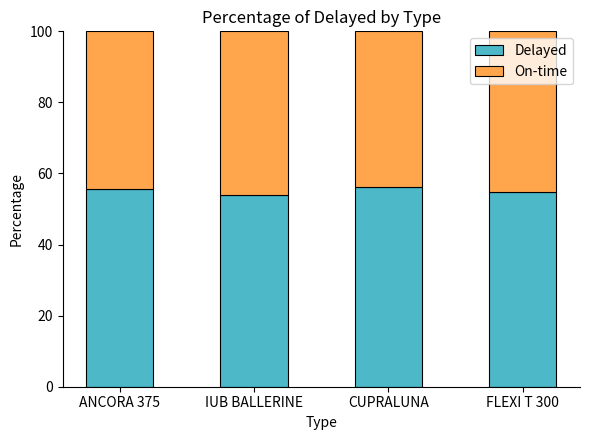

How many categories are shown in the chart?

4